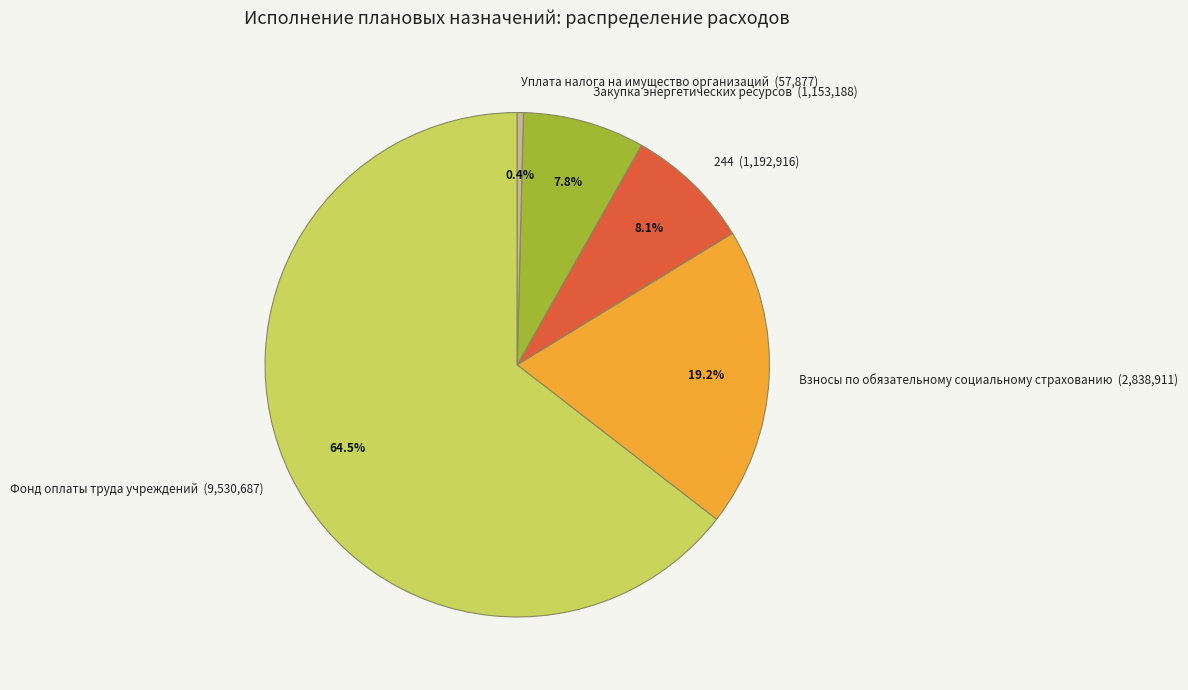

Do Фонд оплаты труда учреждений and Уплата налога на имущество организаций together represent more than half of the pie?

Yes